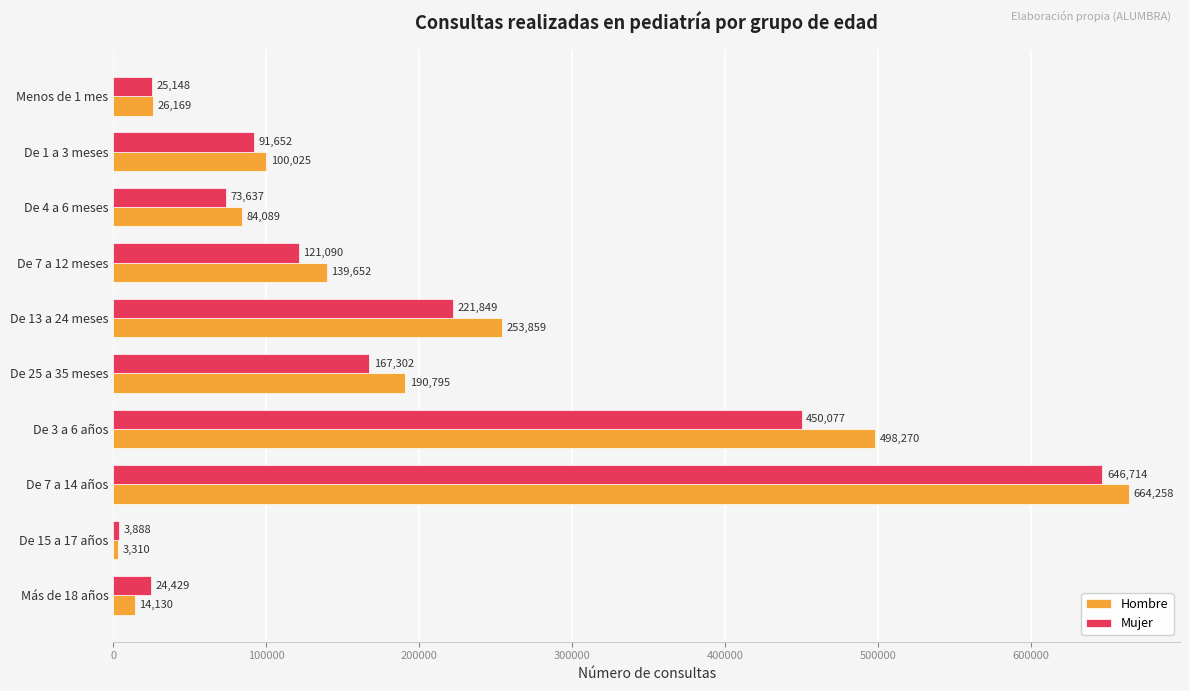

What is the smallest value displayed?

3310